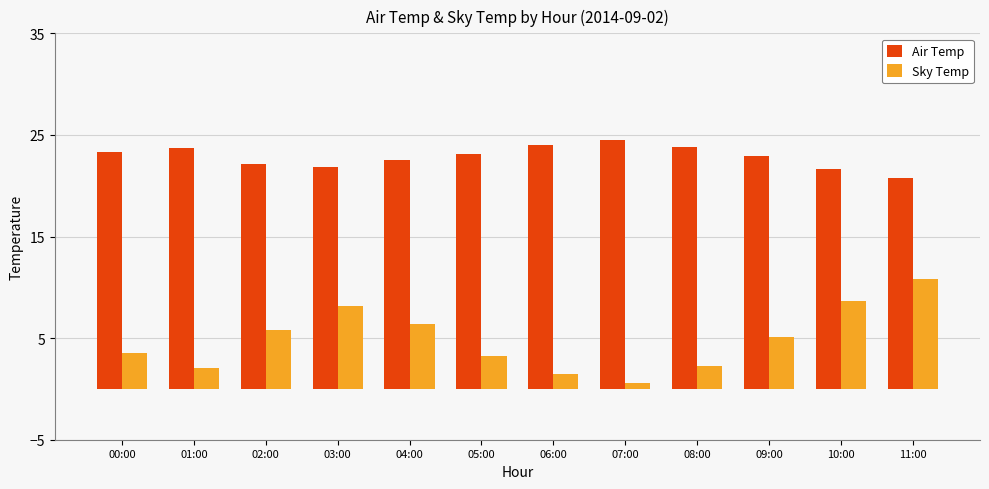

What is the sum of the Sky Temp values at 10:00 and 04:00?

15.1